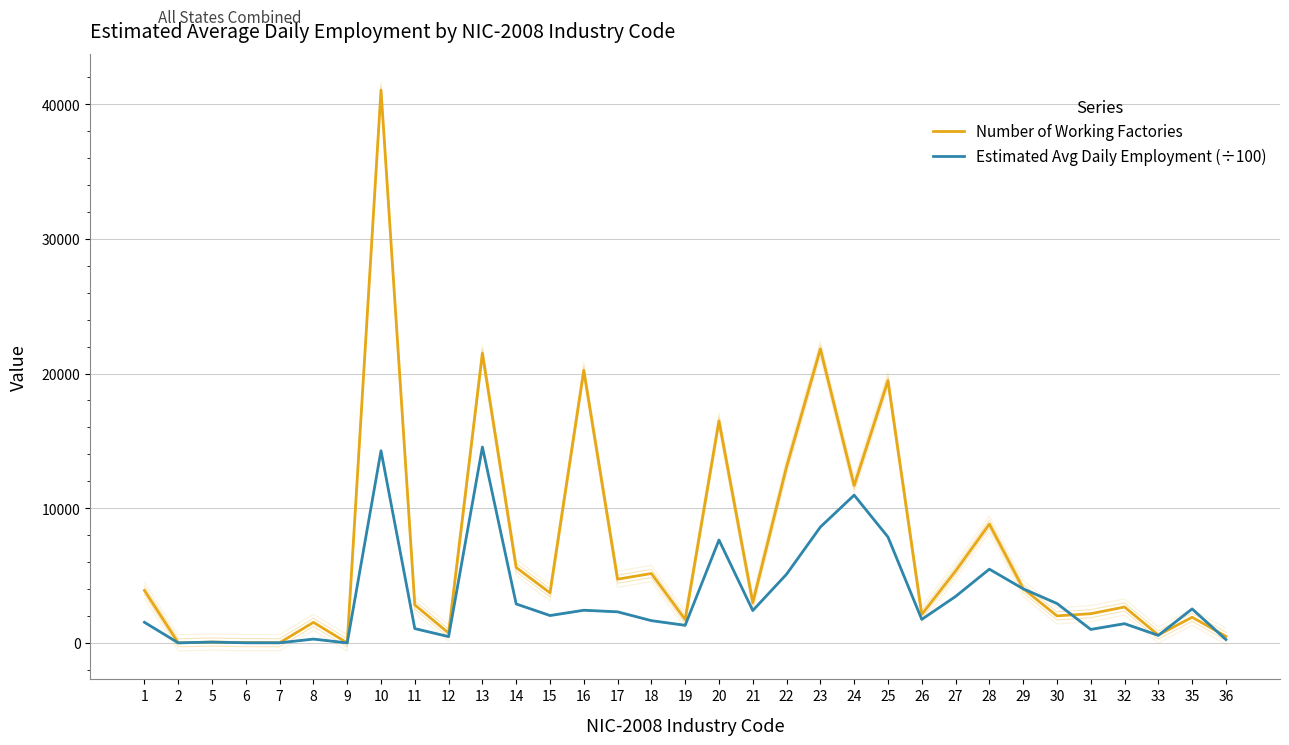

The value of Number of Working Factories at 25 is 19472.0. True or false?

True